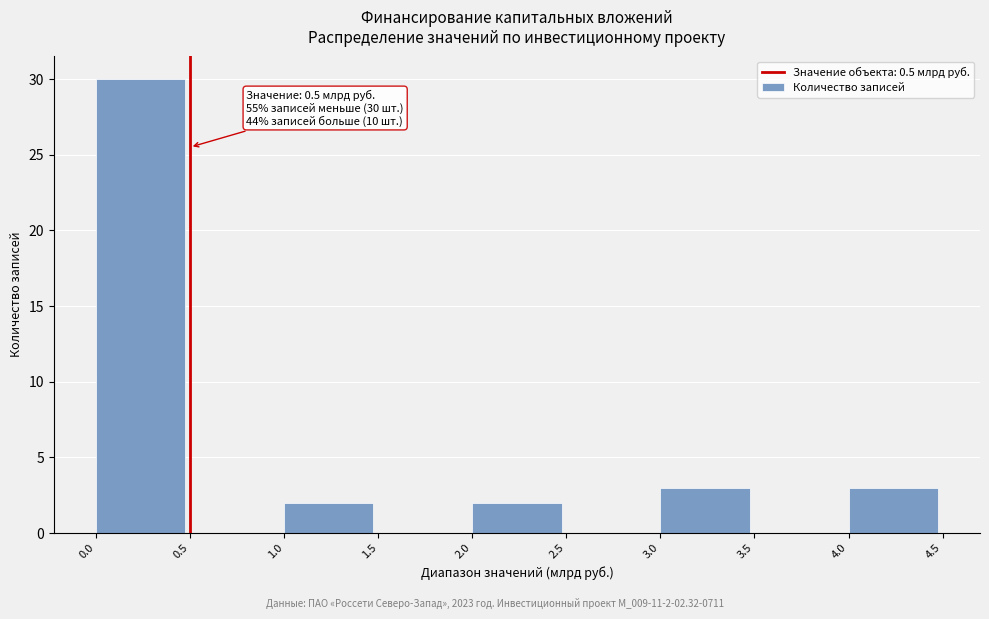

Which range on the x-axis has the tallest bar?

0.0 to 0.5